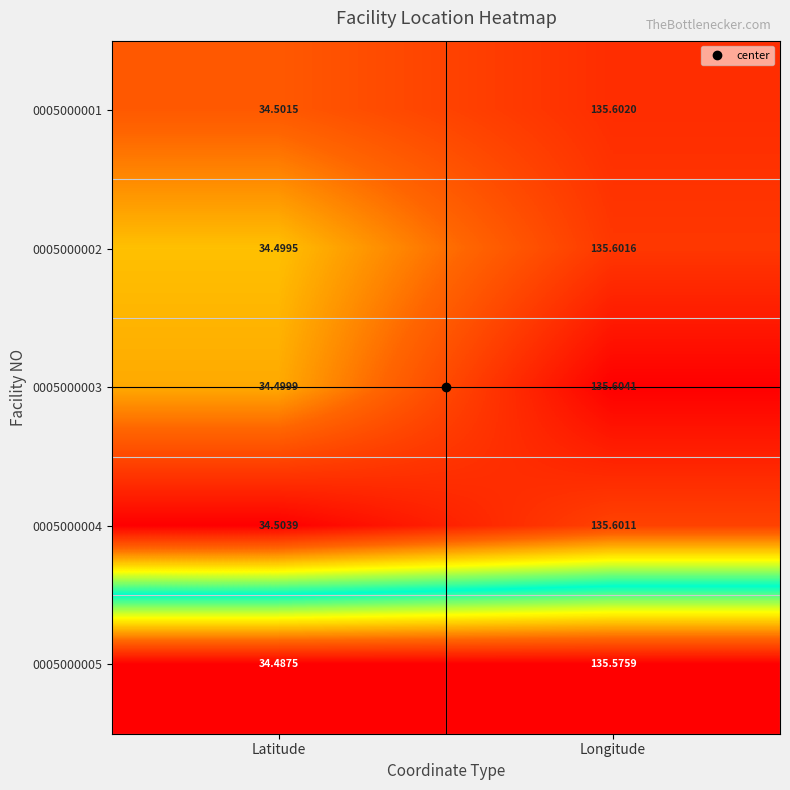

At which label is 0005000003 closest to 85?

Latitude